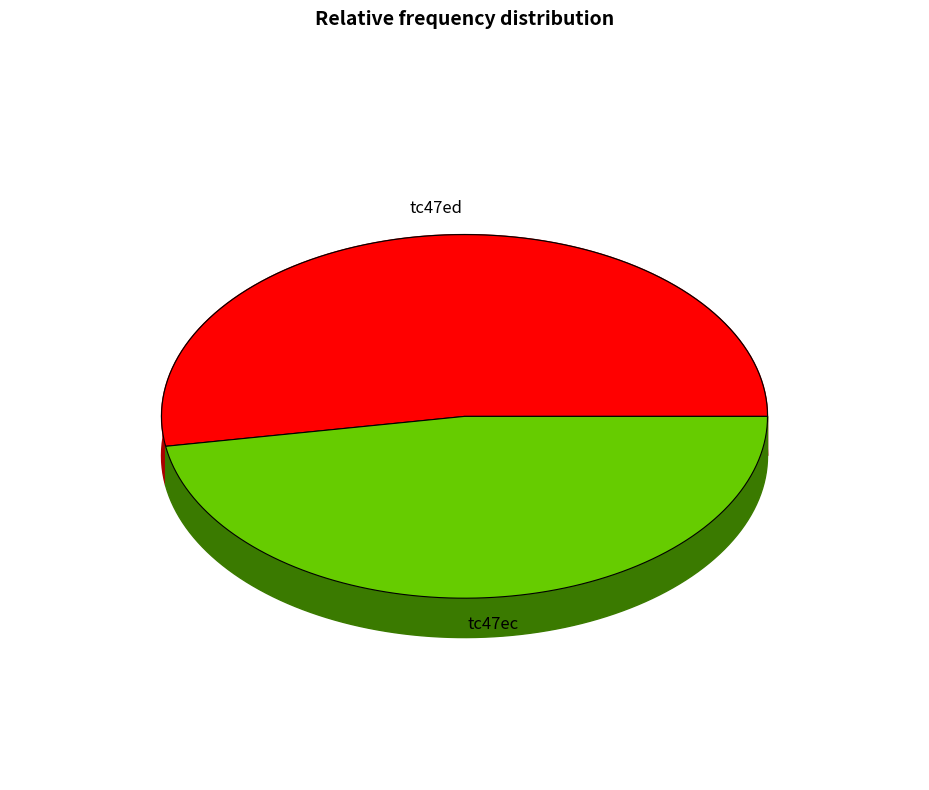

What is the total percentage of tc47ec and tc47ed?

100.0%